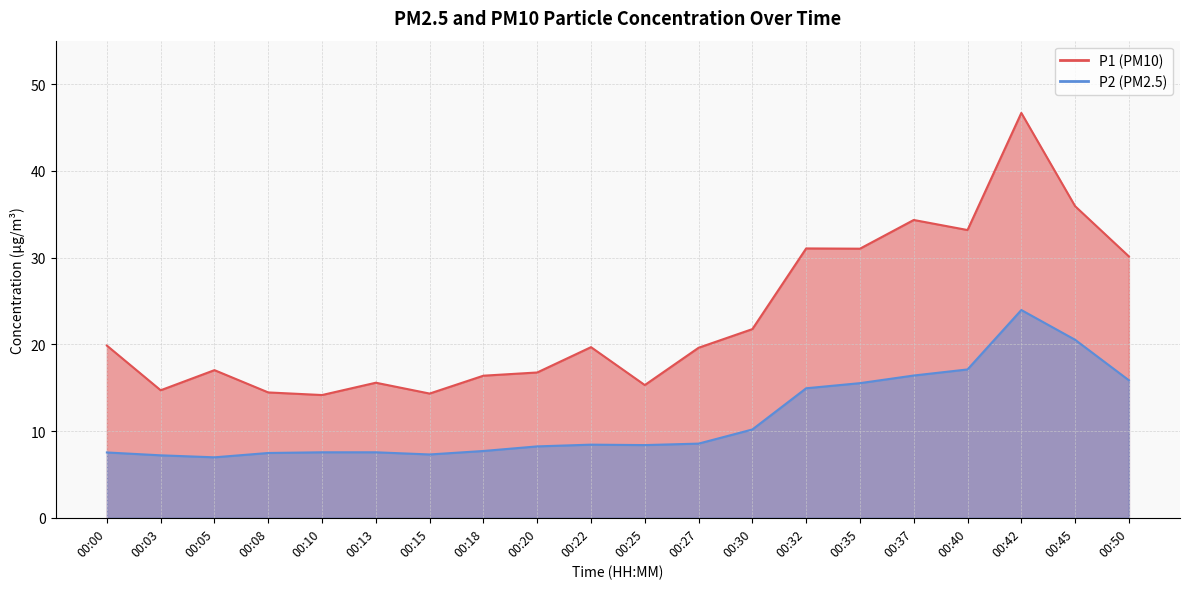

How many data points in P2 are less than 8?

8